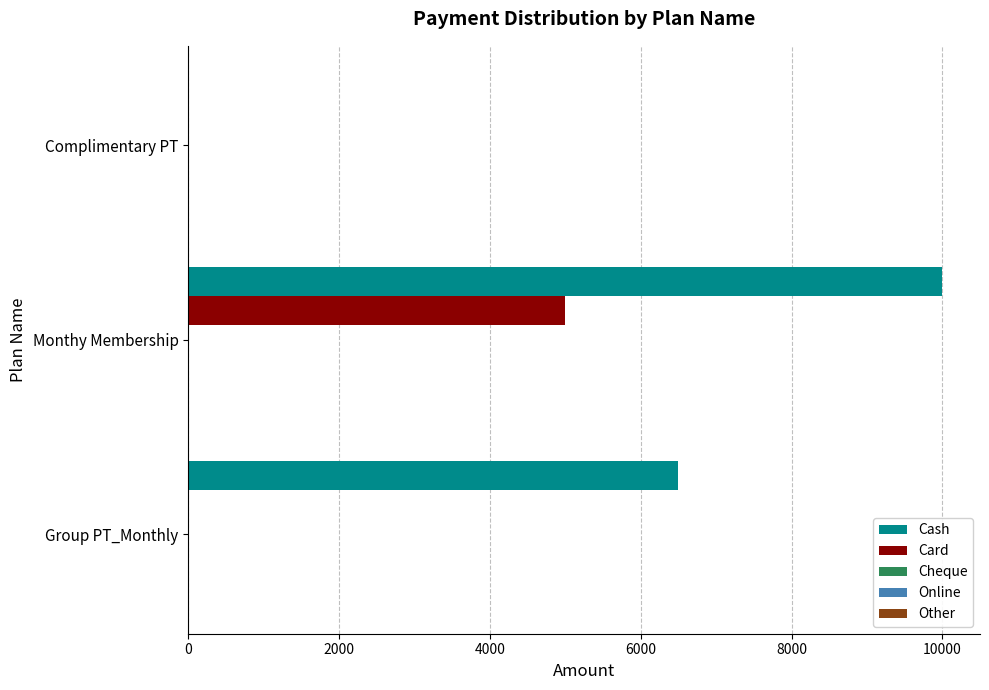

At which category is the sum across all series the highest?

Monthy Membership